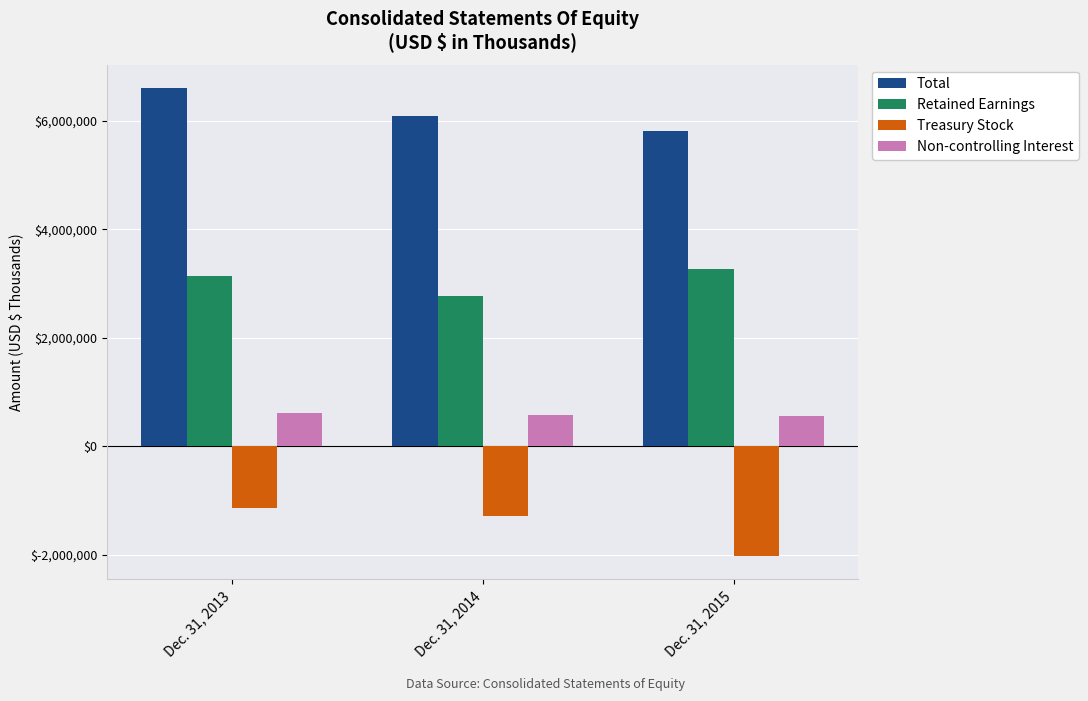

What is the sum of the Total values at Dec. 31, 2013 and Dec. 31, 2014?

12710117